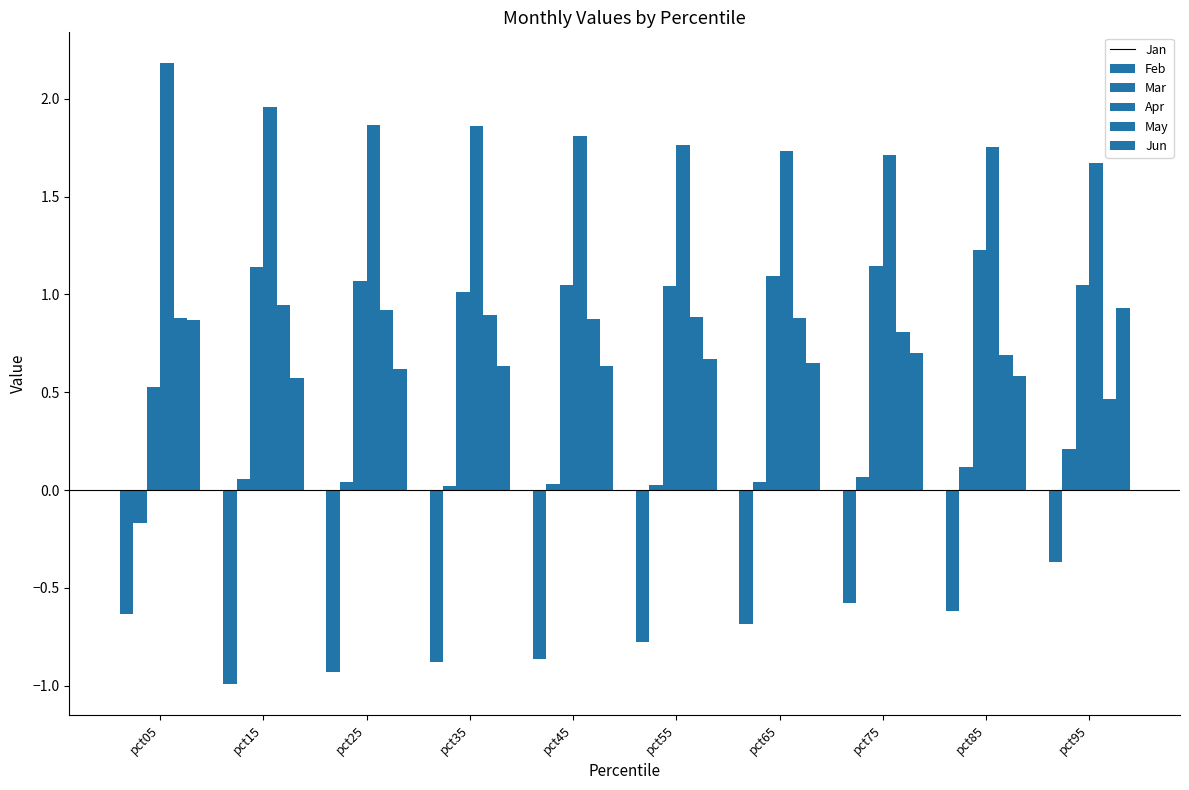

How many bars are there in total?

60